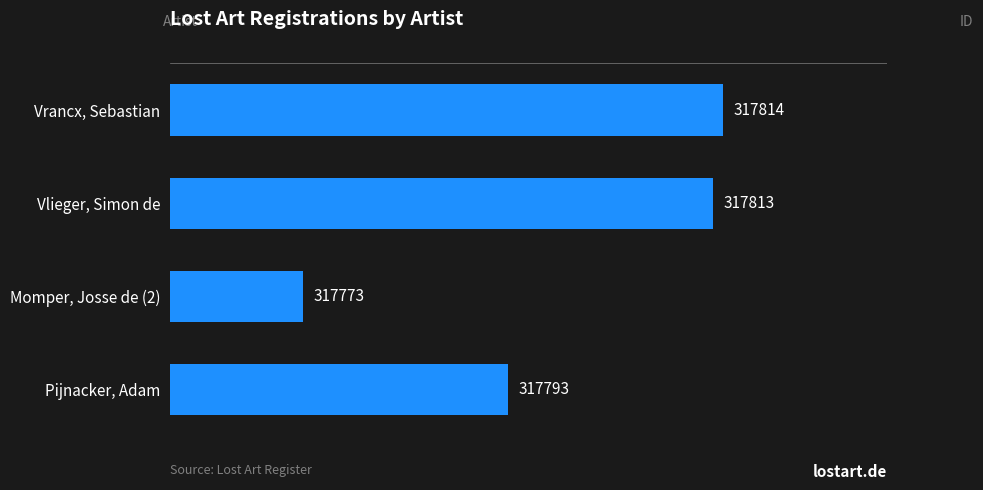

How many data points are less than 317813?

2